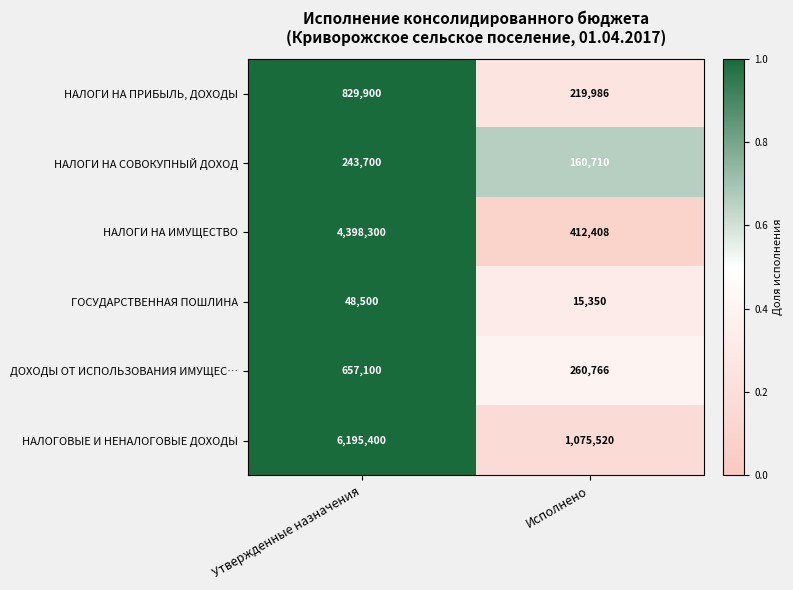

At which category is the sum across all series the highest?

Утвержденные назначения